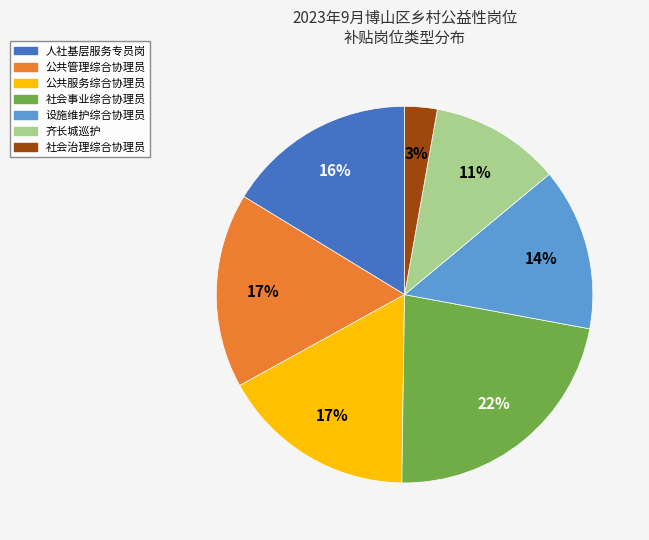

Between 社会治理综合协理员 and 社会事业综合协理员, which is larger?

社会事业综合协理员